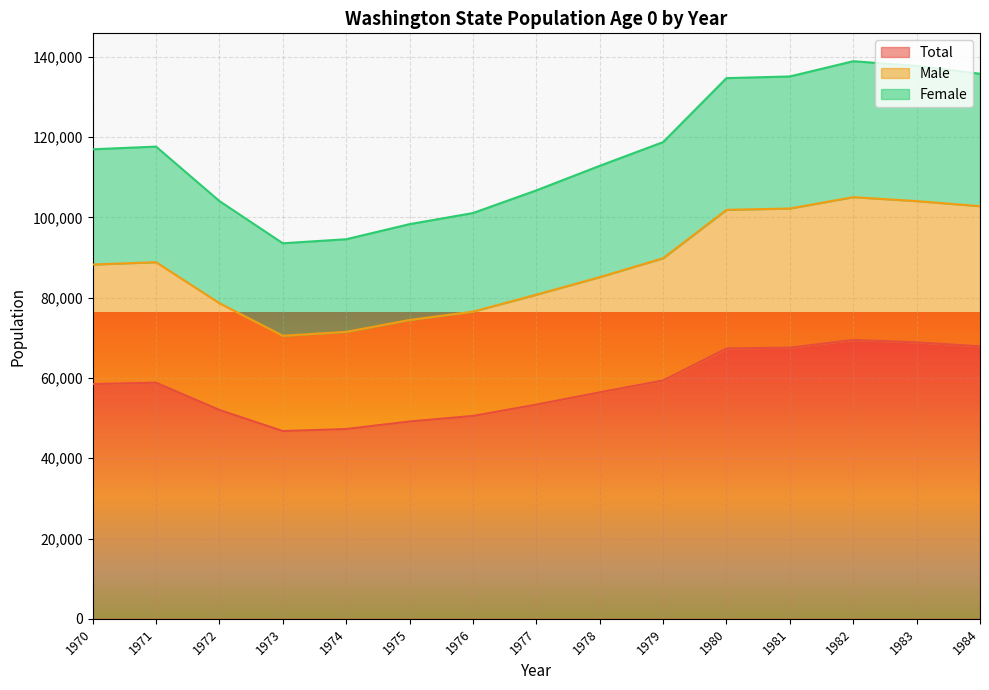

Which category has the highest value across all series?

1982